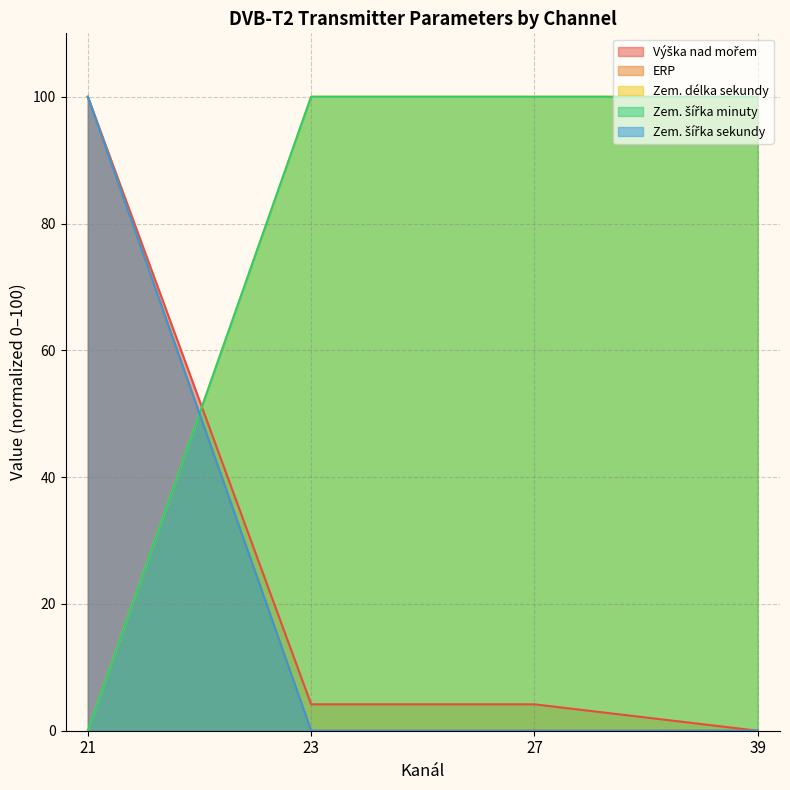

After their last crossing, which series has the higher values: Zem. délka sekundy or ERP?

Zem. délka sekundy